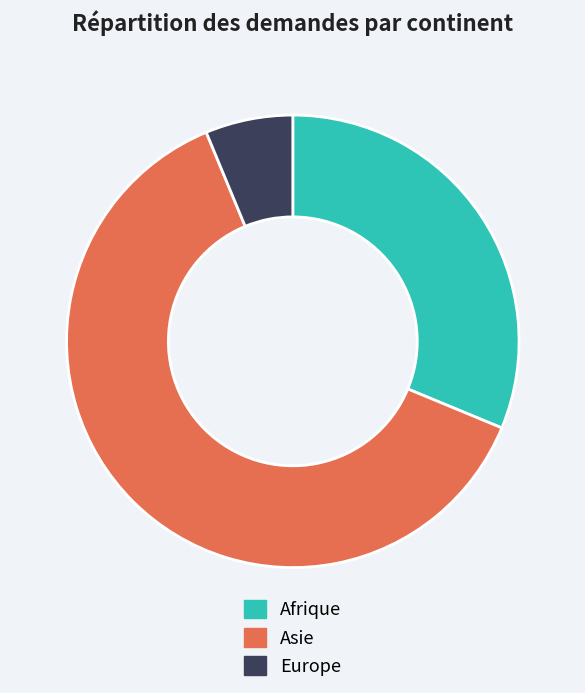

How many slices are in this pie chart?

3